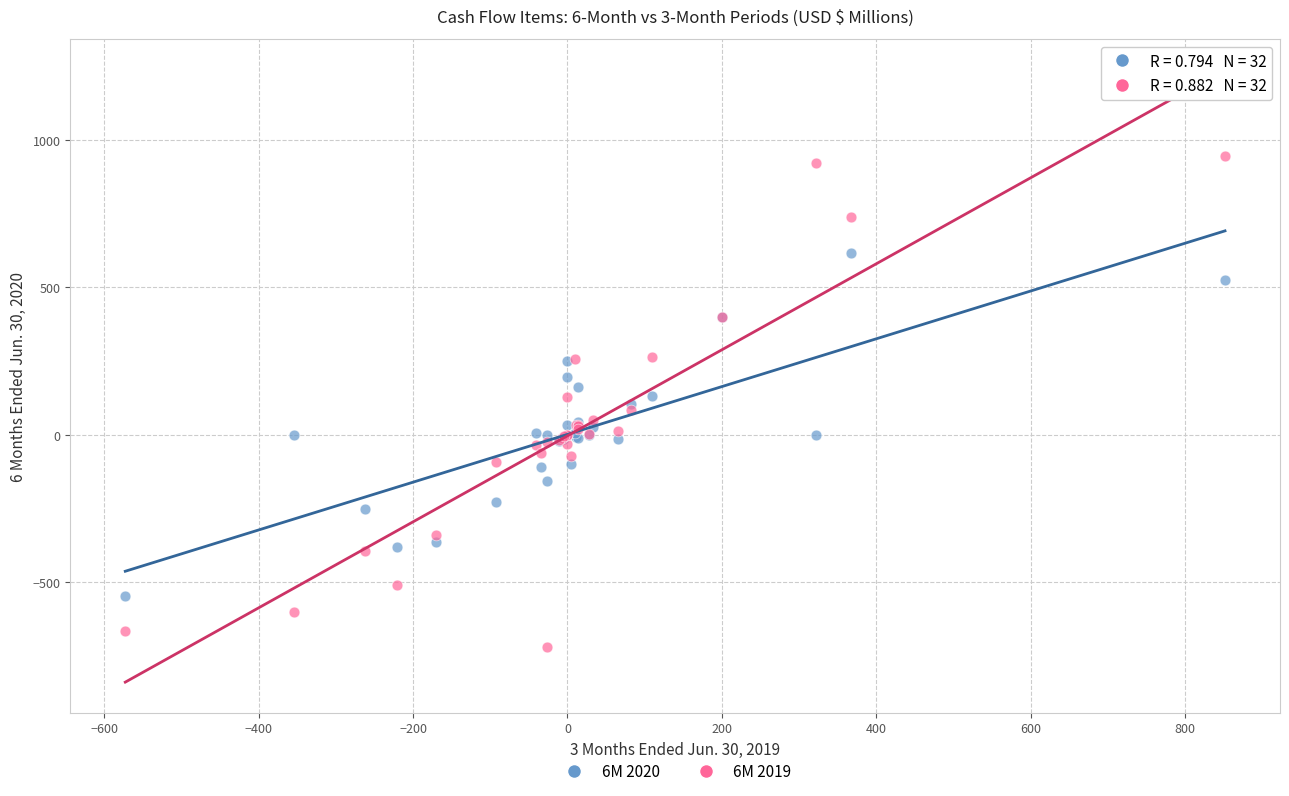

Which series contains the highest Y value?

6M 2019